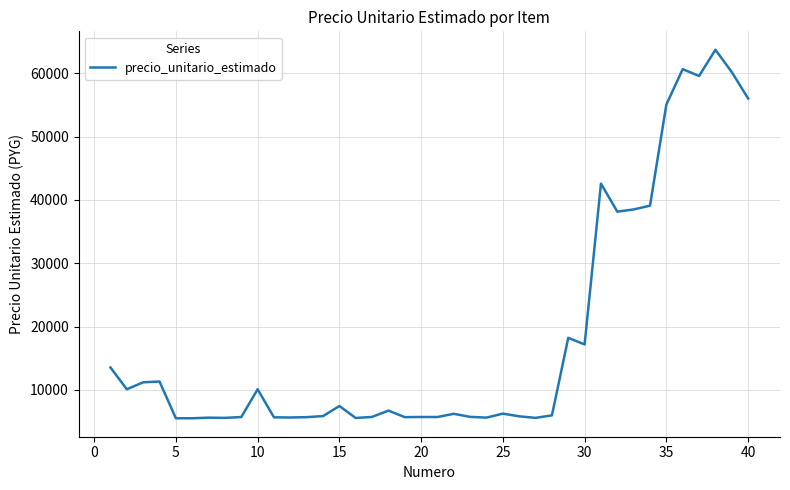

What is the maximum value shown in the chart?

63729